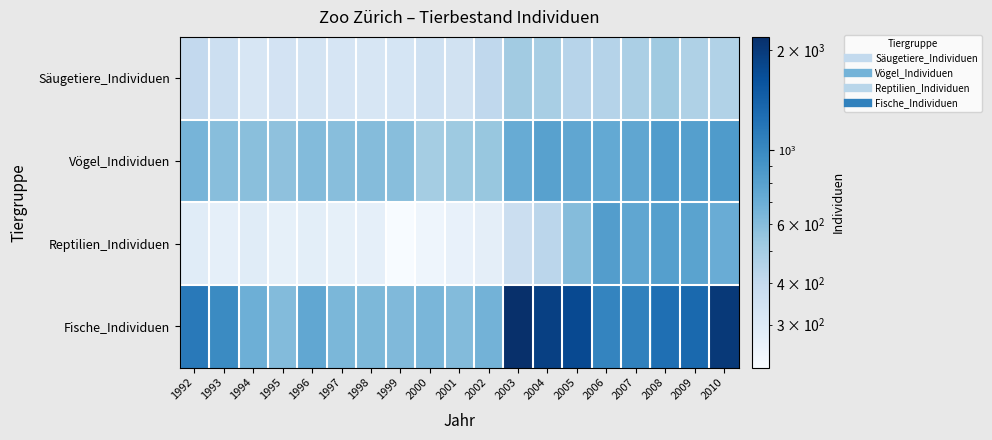

Count the number of data series in this chart.

4